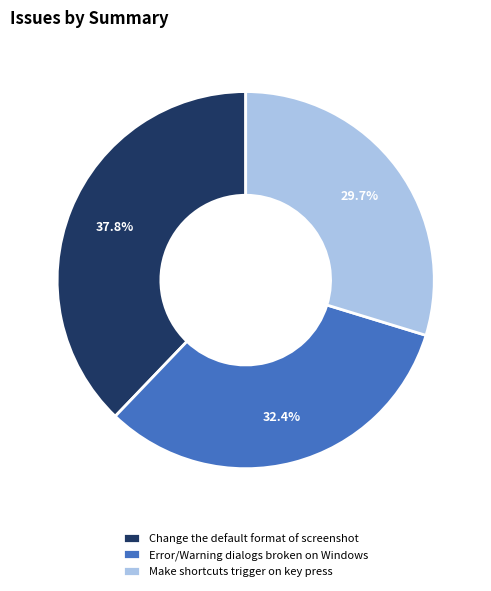

To the nearest percent, what is the average slice percentage?

33%